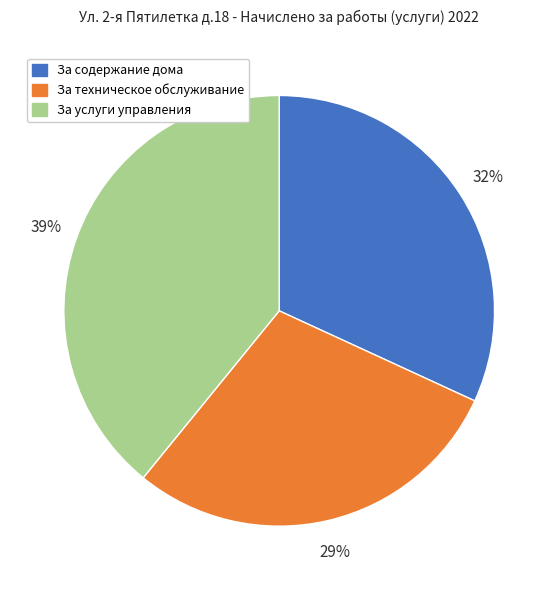

Combined, do За услуги управления and За содержание дома account for over 50%?

Yes